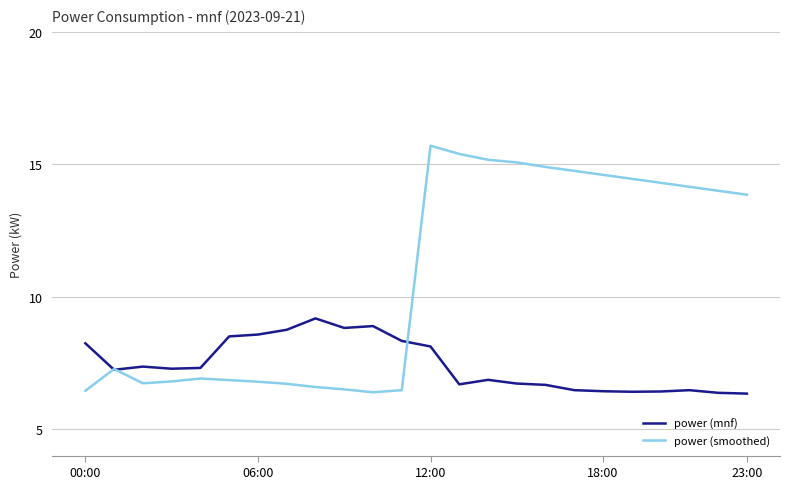

What is the greatest value displayed?

15.7